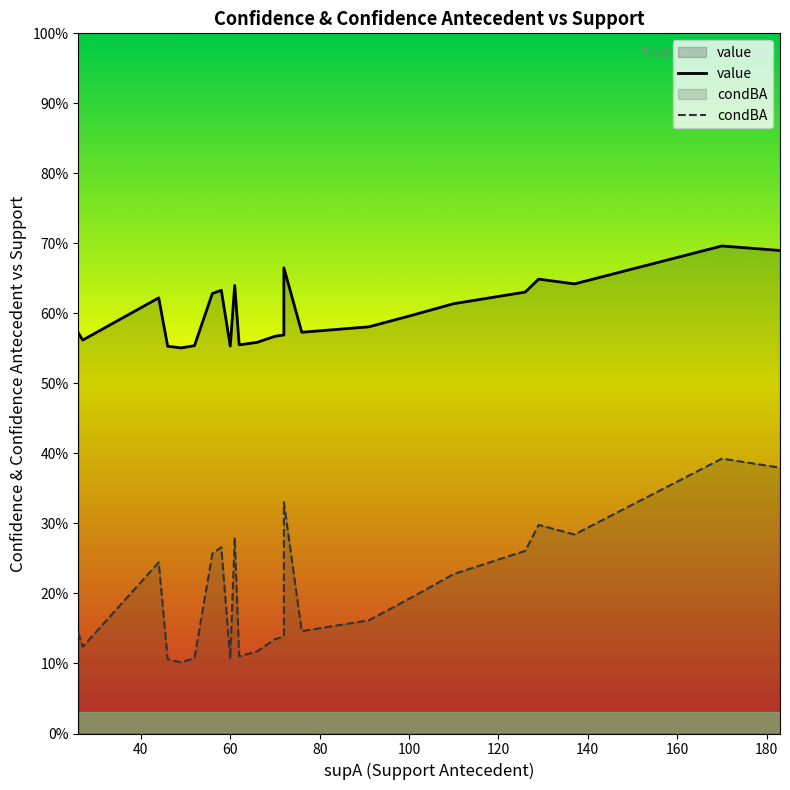

Which series has the largest total across all categories?

value